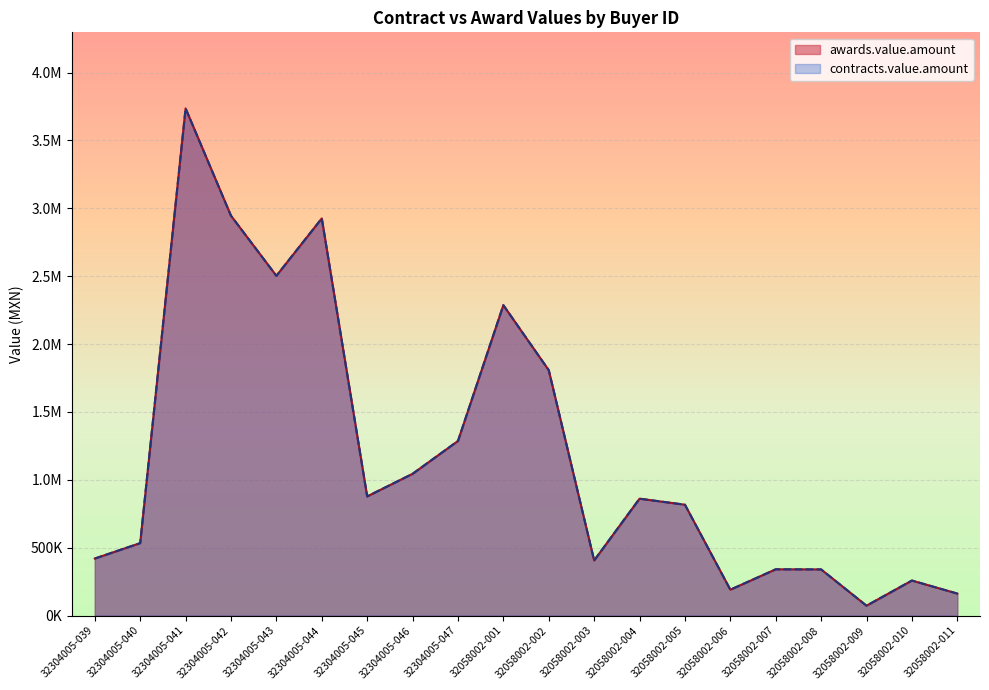

What is the value of the awards.value.amount point at the 11th from the left?

1807294.8